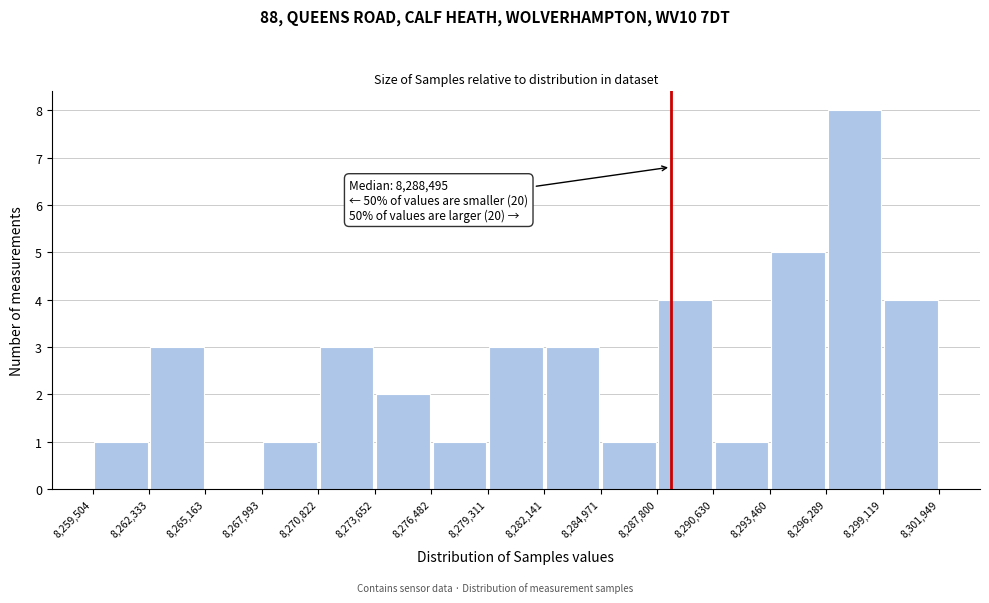

Which range on the x-axis has the tallest bar?

8,296,289 to 8,299,119